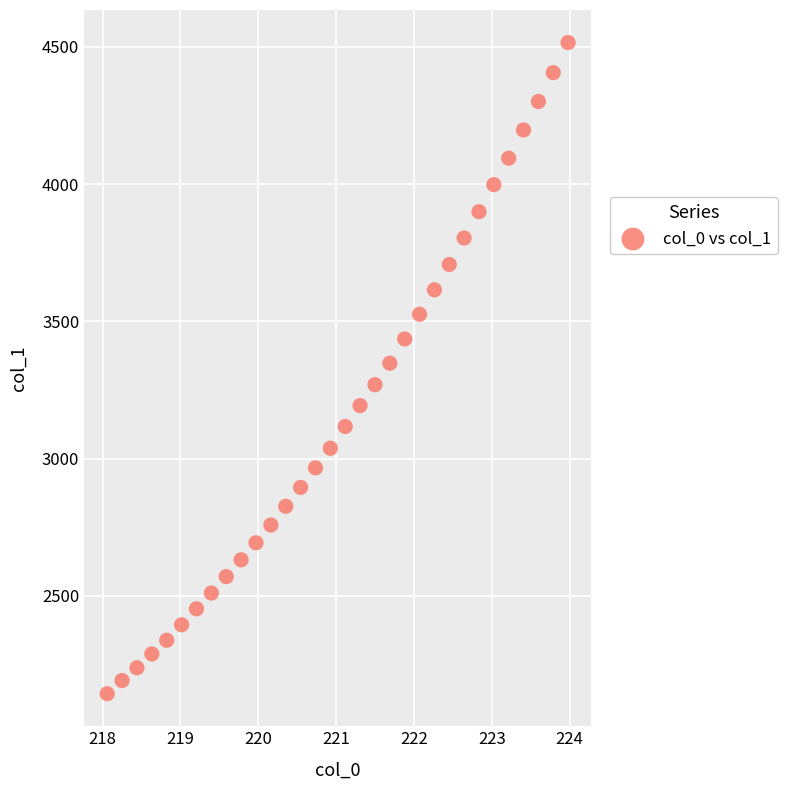

What is the range of X values (max minus min)?

5.9